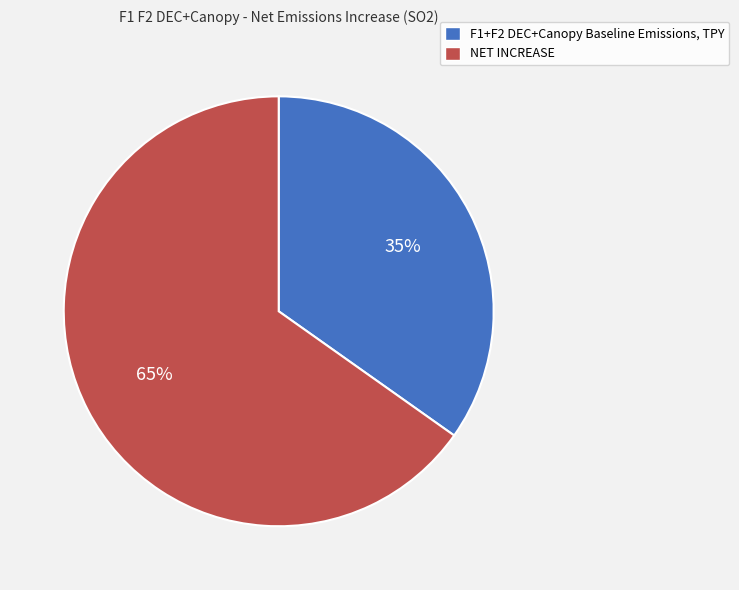

Is it true that F1+F2 DEC+Canopy Baseline Emissions, TPY is 43% of the pie?

False